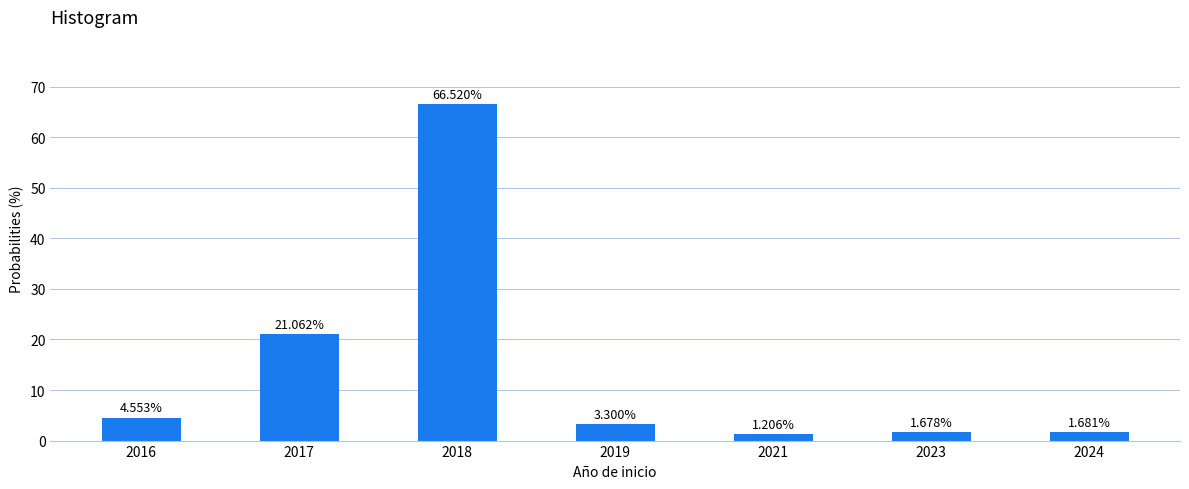

Are the bars grouped side by side (vs. stacked)?

No